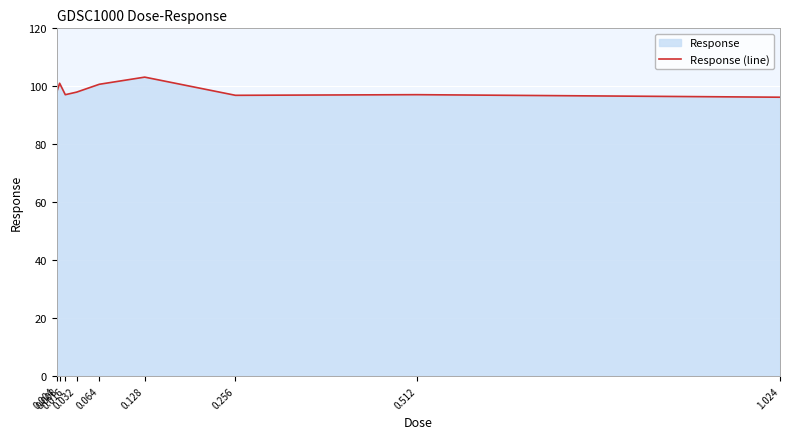

Which category has the highest value across all series?

0.128